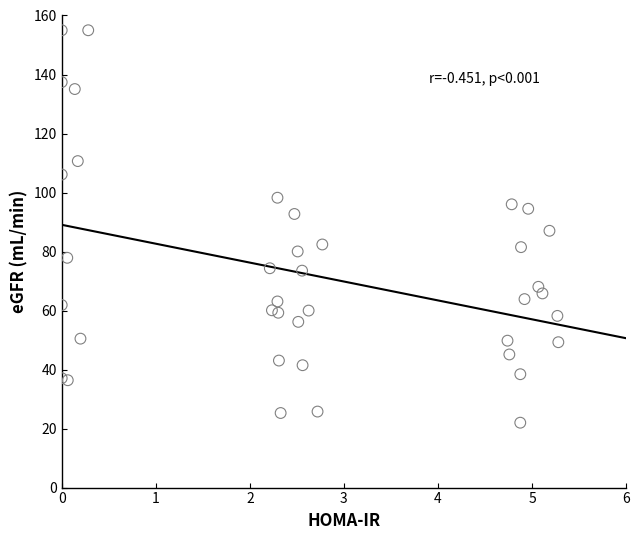

What is the range of X values (max minus min)?

5.3